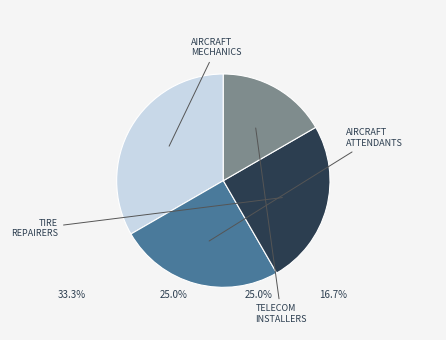

Does any single category account for the majority?

No